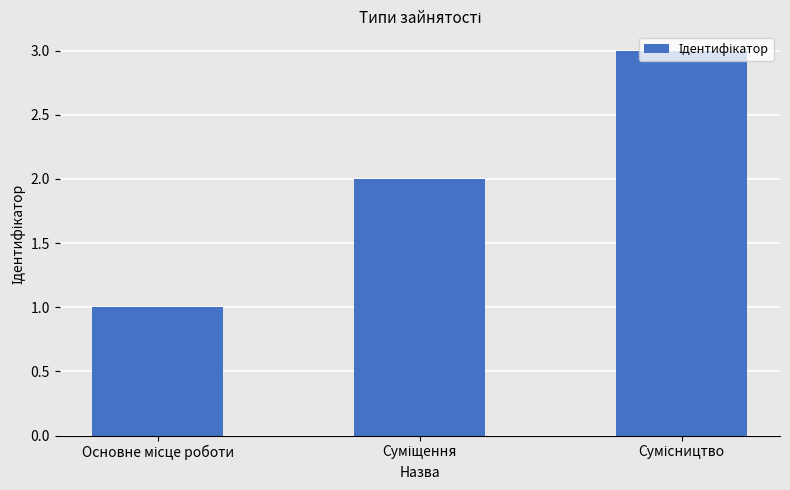

What is the smallest value displayed?

1